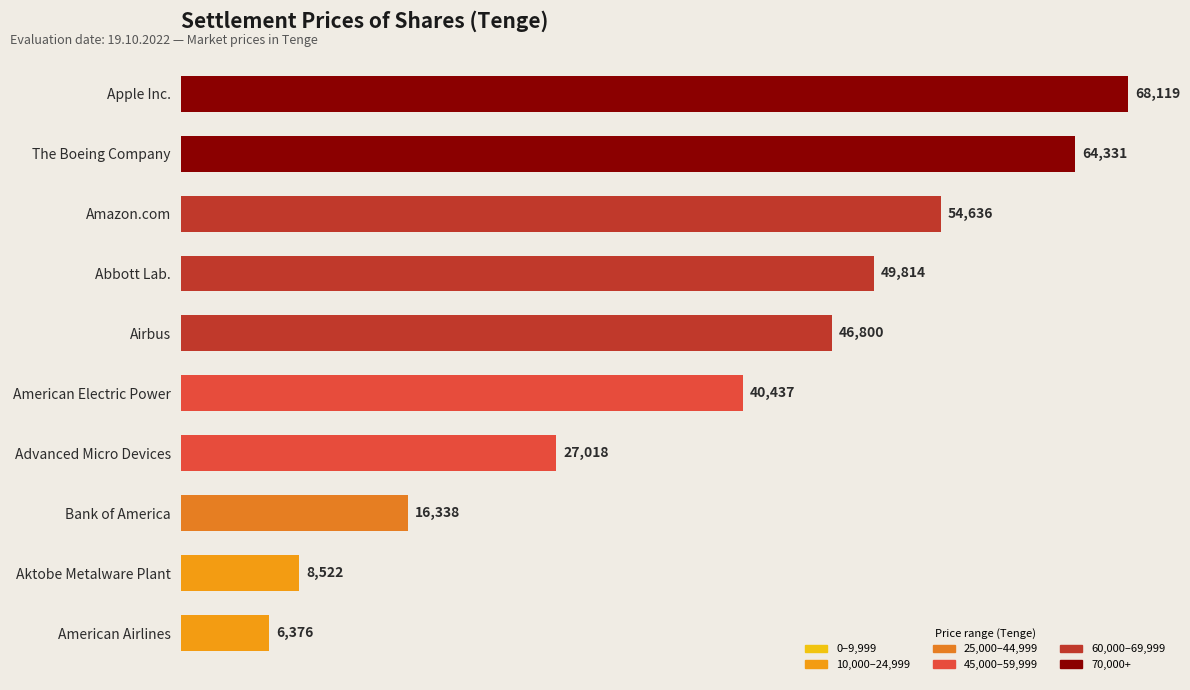

Does the chart contain any negative values?

No